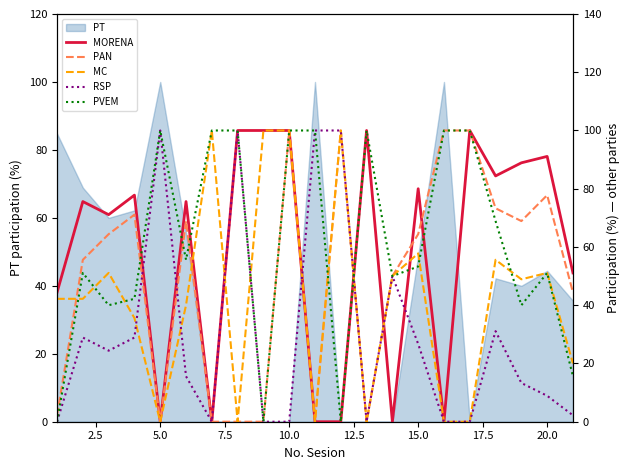

Is it true that PT equals 145.2 at 5.0?

False